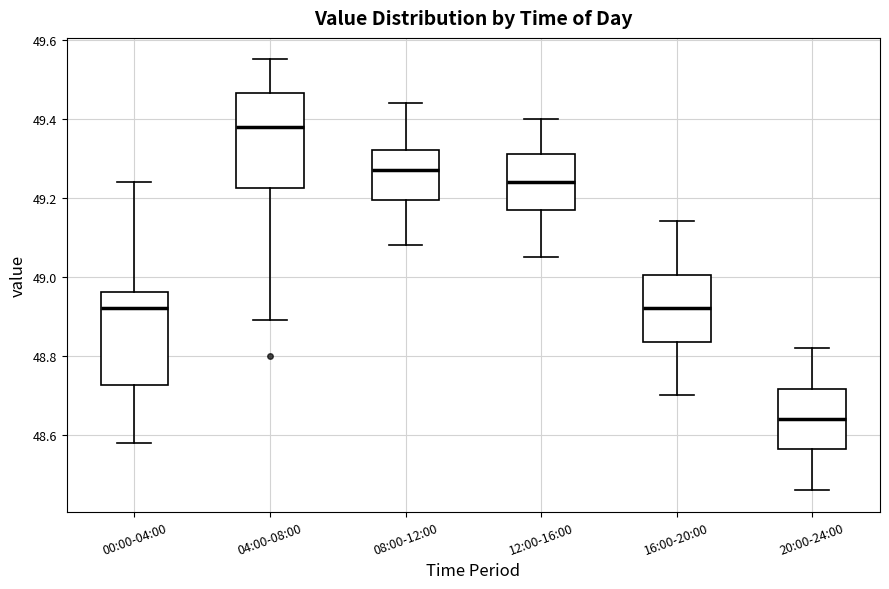

Which box has the lowest median line?

20:00-24:00